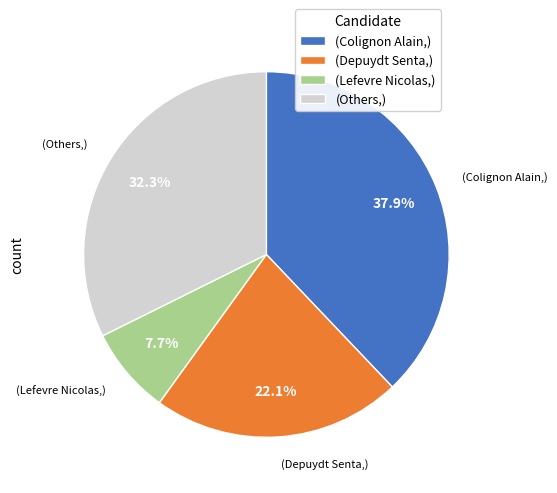

Is (Colignon Alain,) the majority of the pie?

No